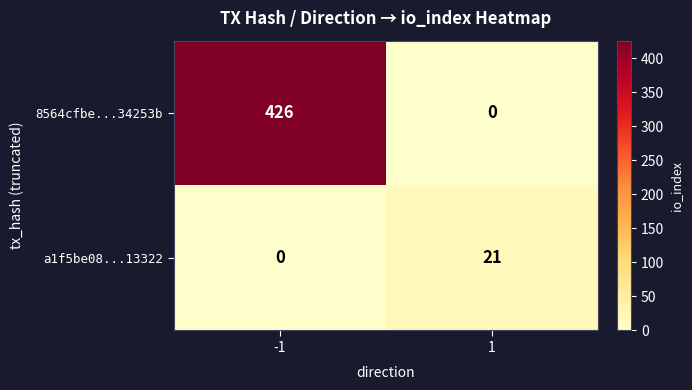

How many values in 8564cfbe...34253b are above zero?

1